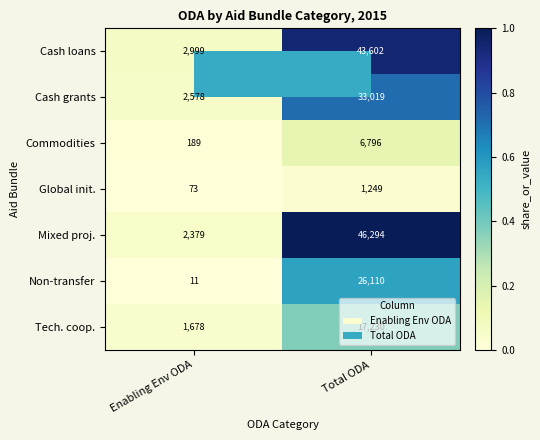

The value of Non-transfer at Enabling Env ODA is 11. True or false?

True